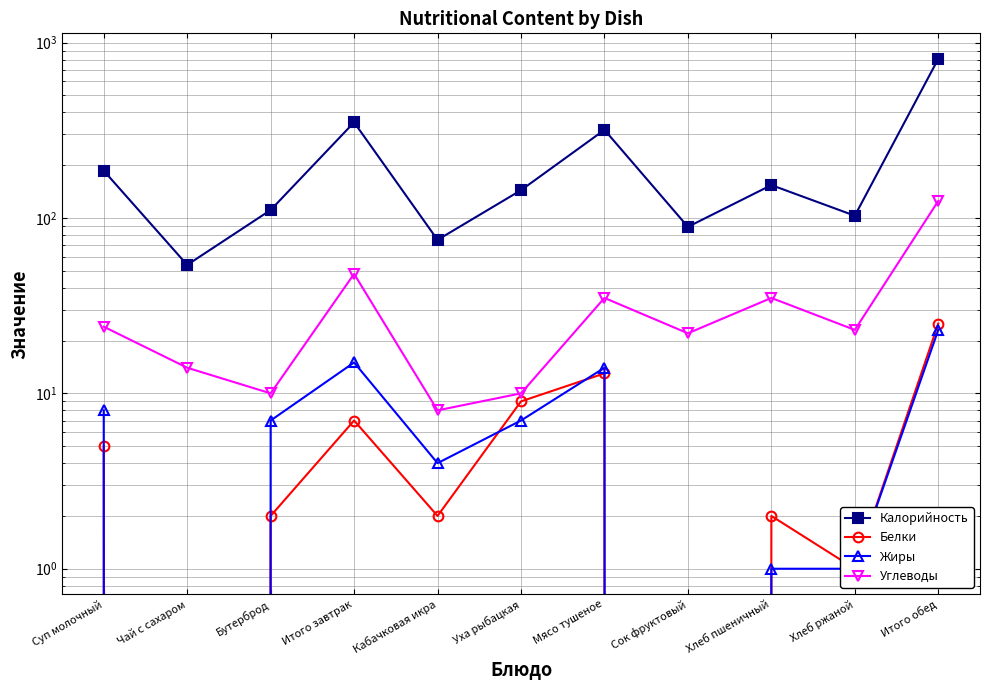

What is the label of the 11th point from the right?

Суп молочный